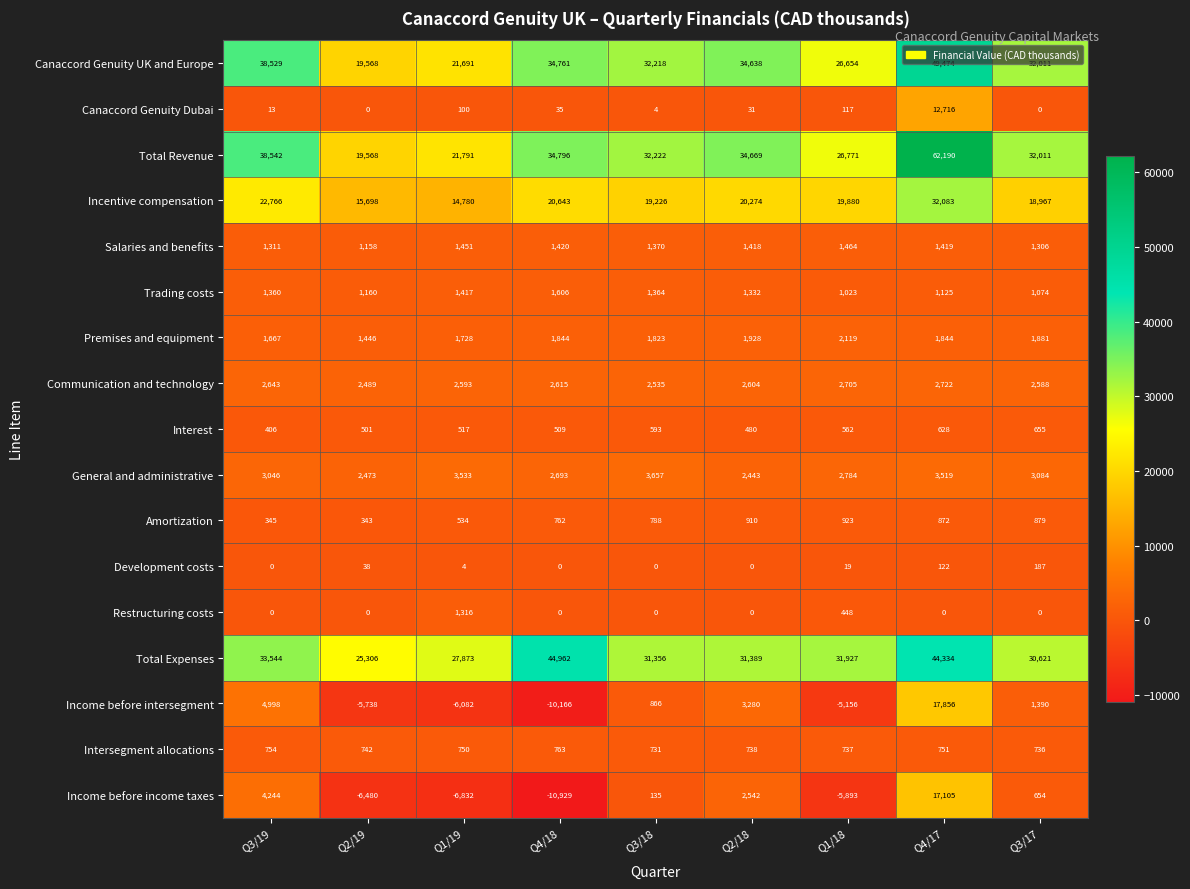

What is the spread (max minus min) of values at Q2/18?

34669